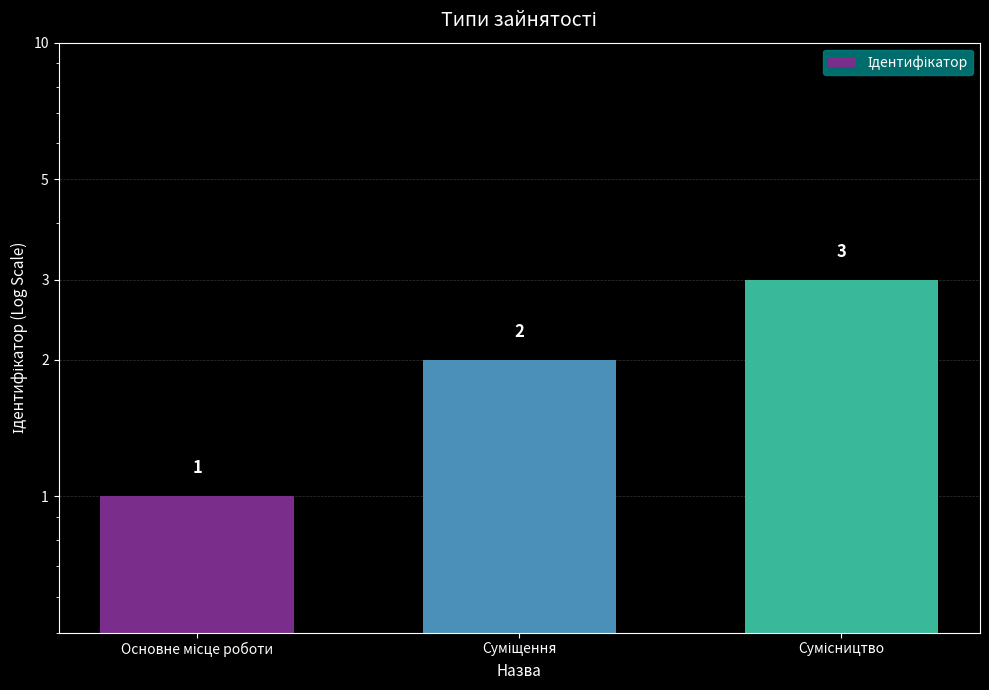

Rank the categories by value from highest to lowest.

Сумісництво, Суміщення, Основне місце роботи